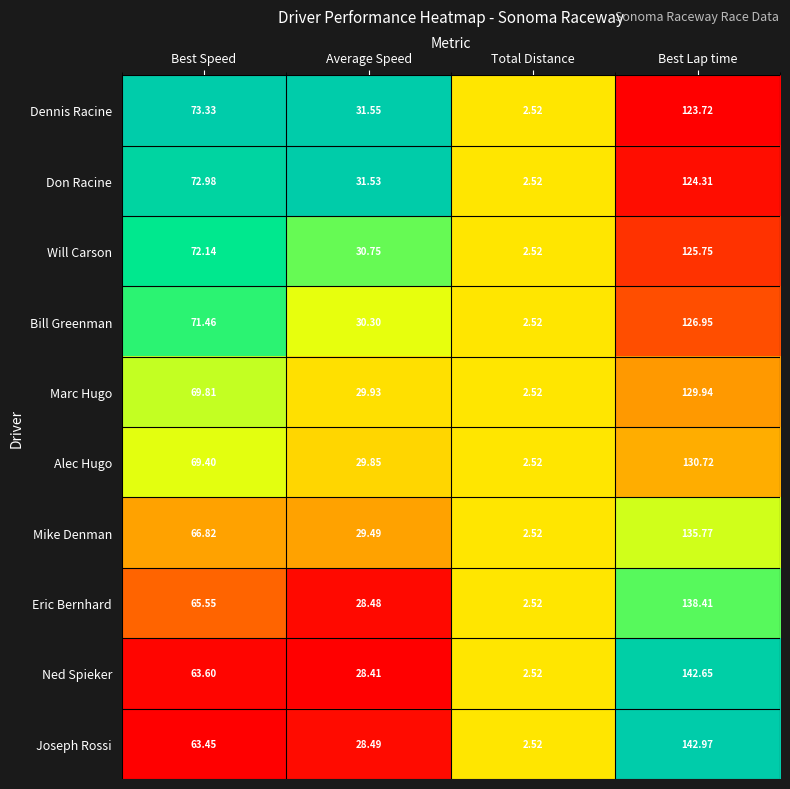

Which label corresponds to the smallest value in the chart?

Total Distance